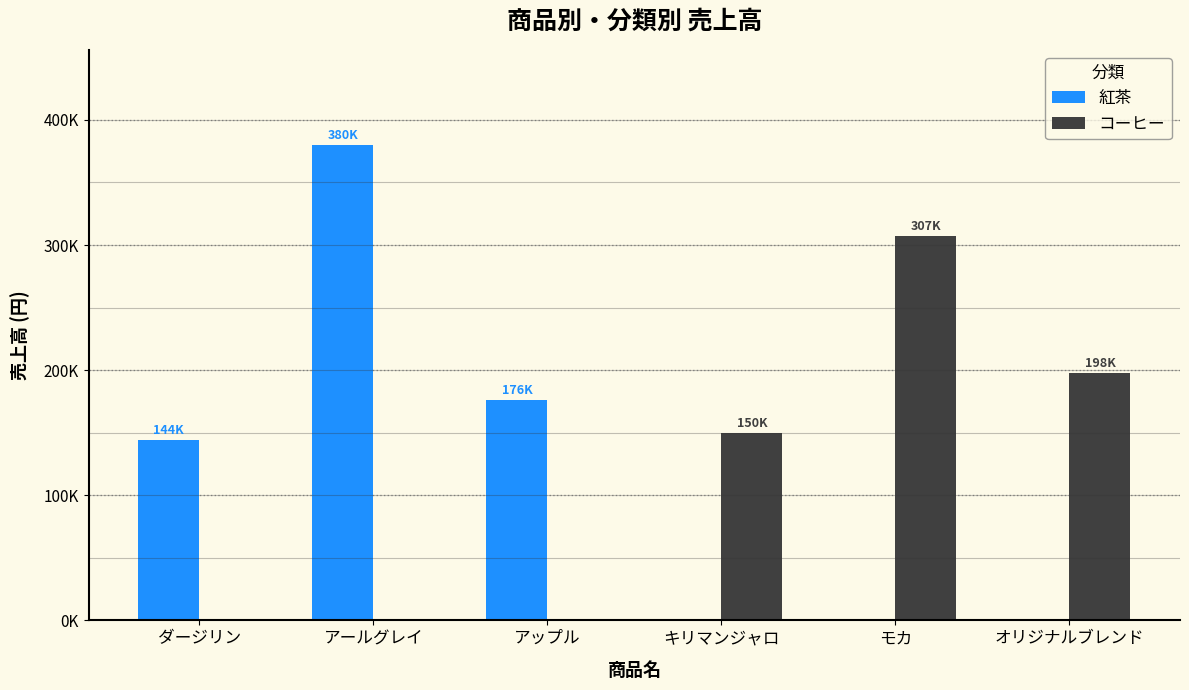

The value of コーヒー at アップル is 0. True or false?

True